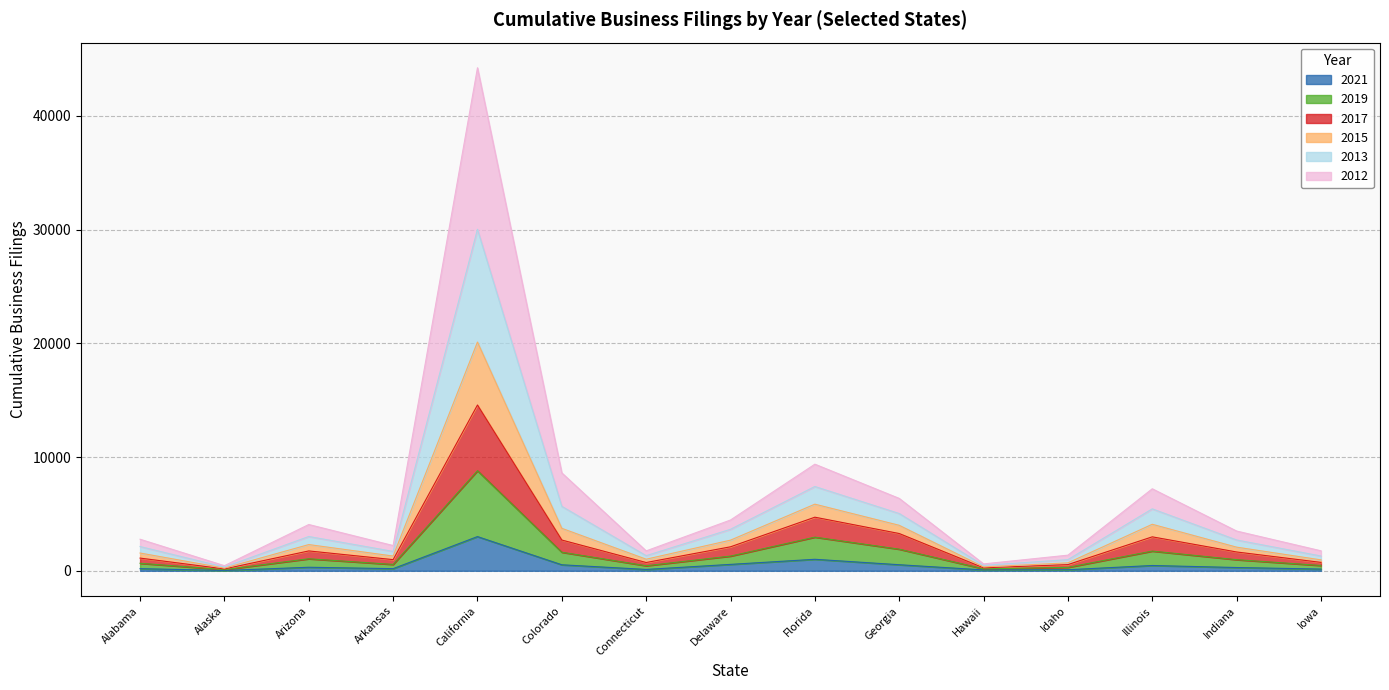

Which category has the highest value in the 2021 series?

California